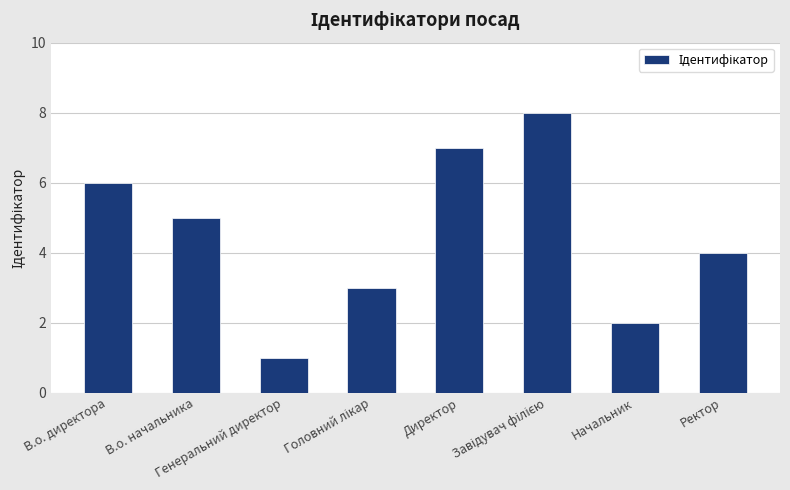

How many values are below 5?

4